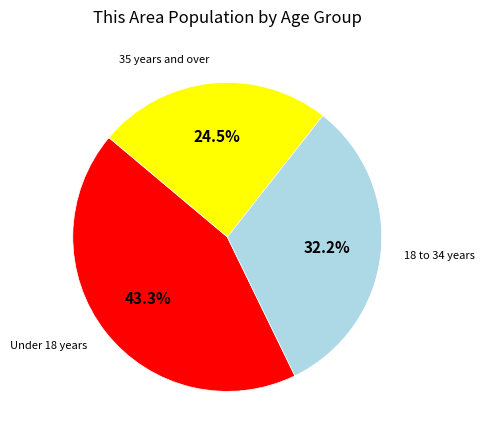

Does any single category account for the majority?

No